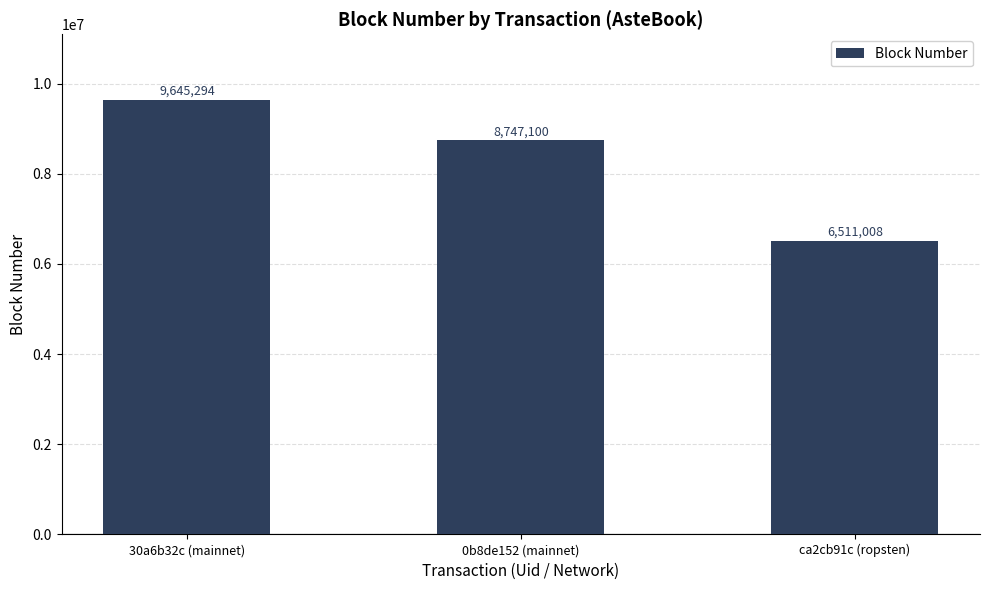

Between 30a6b32c (mainnet) and 0b8de152 (mainnet), which is larger?

30a6b32c (mainnet)